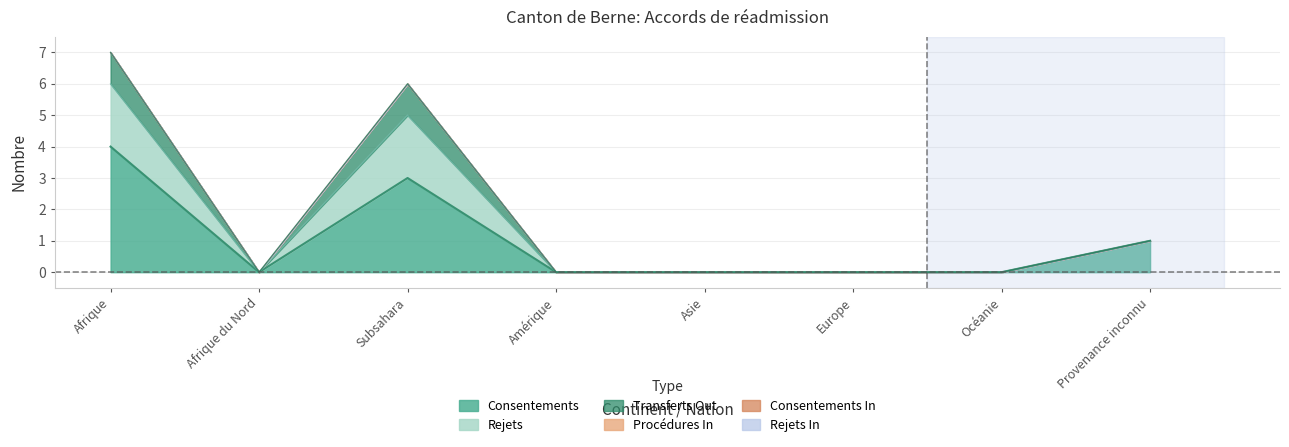

What is the label of the 7th point from the left?

Océanie